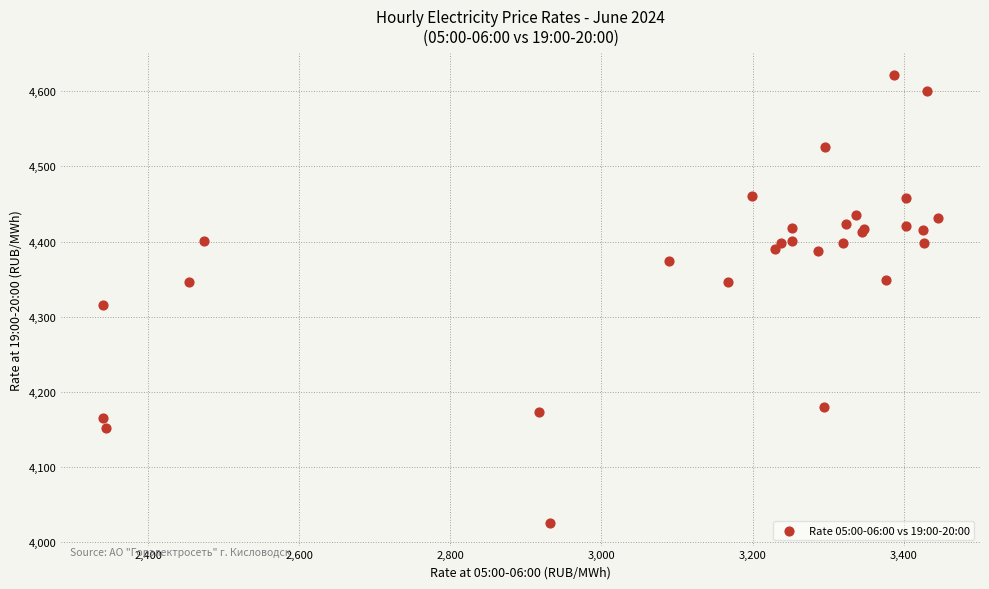

What Y value in the scatter plot is closest to 4323?

4315.6